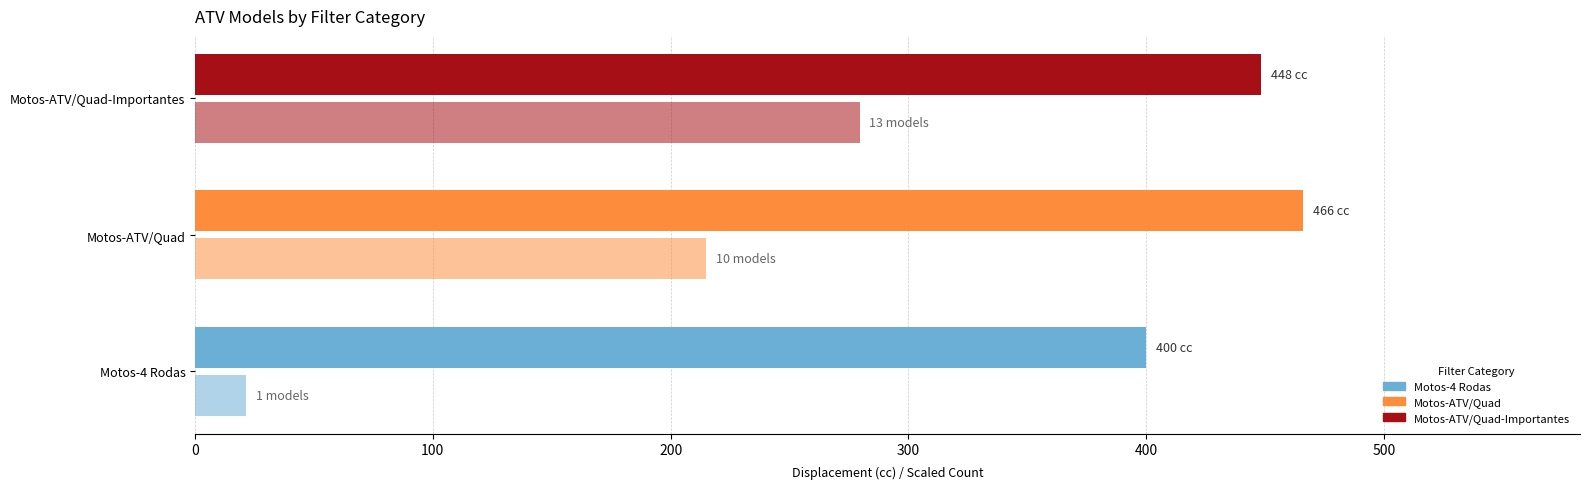

The value of Model Count (scaled) at Motos-ATV/Quad-Importantes is 279.6. True or false?

True